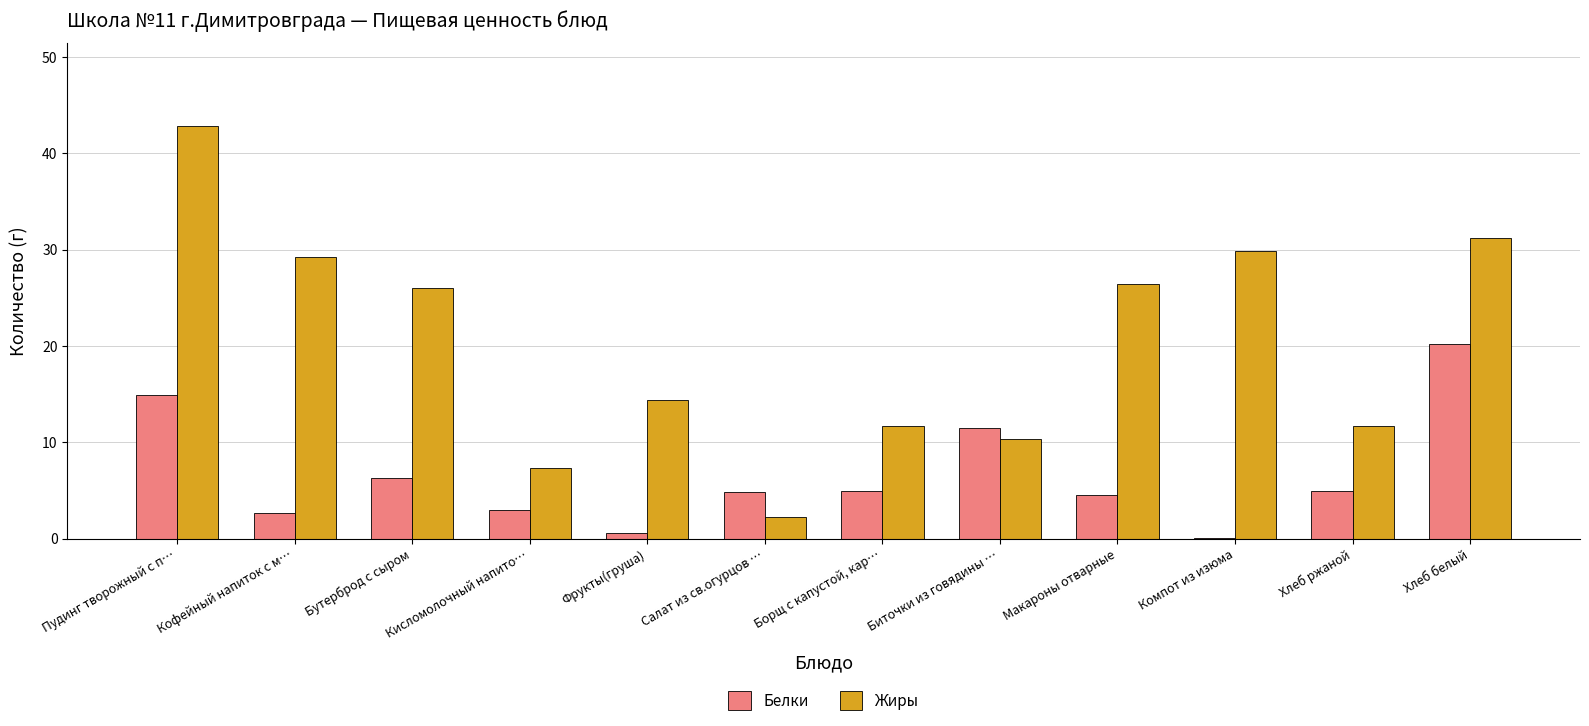

Which label corresponds to the largest value in the chart?

Пудинг творожный с п…